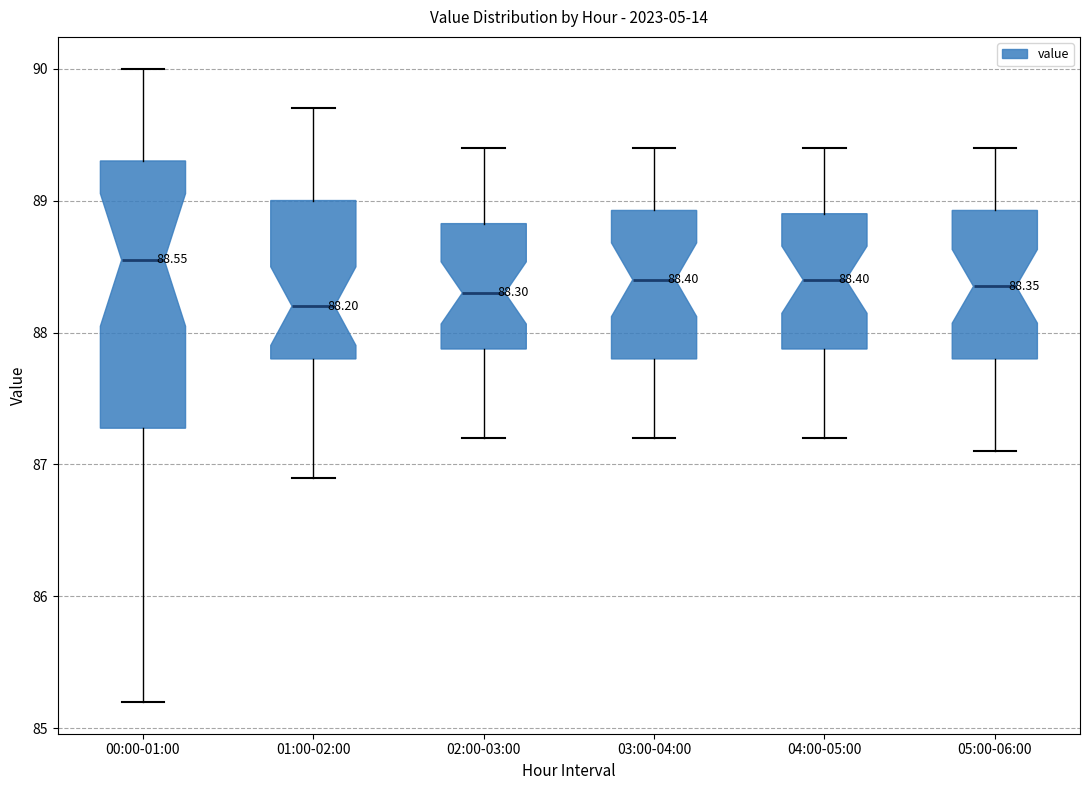

Which box has the highest median line?

00:00-01:00